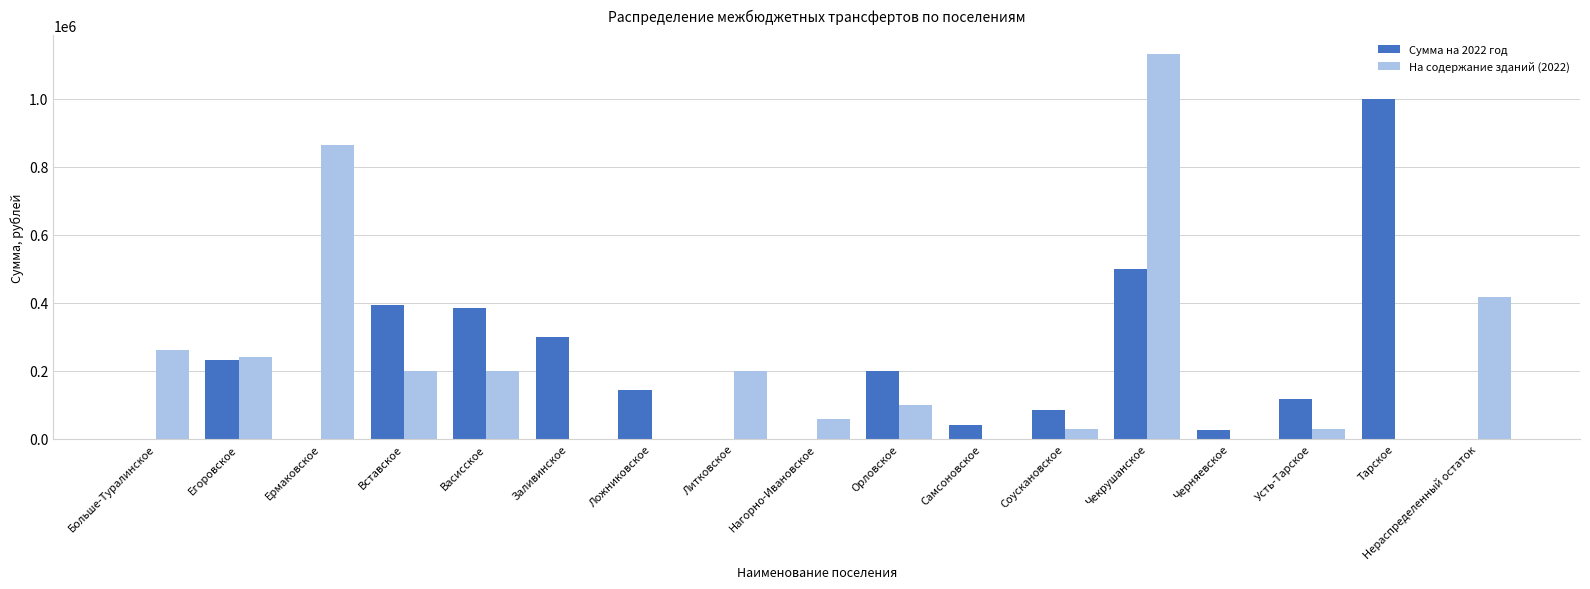

What is the total value across all series at Ермаковское?

863814.4